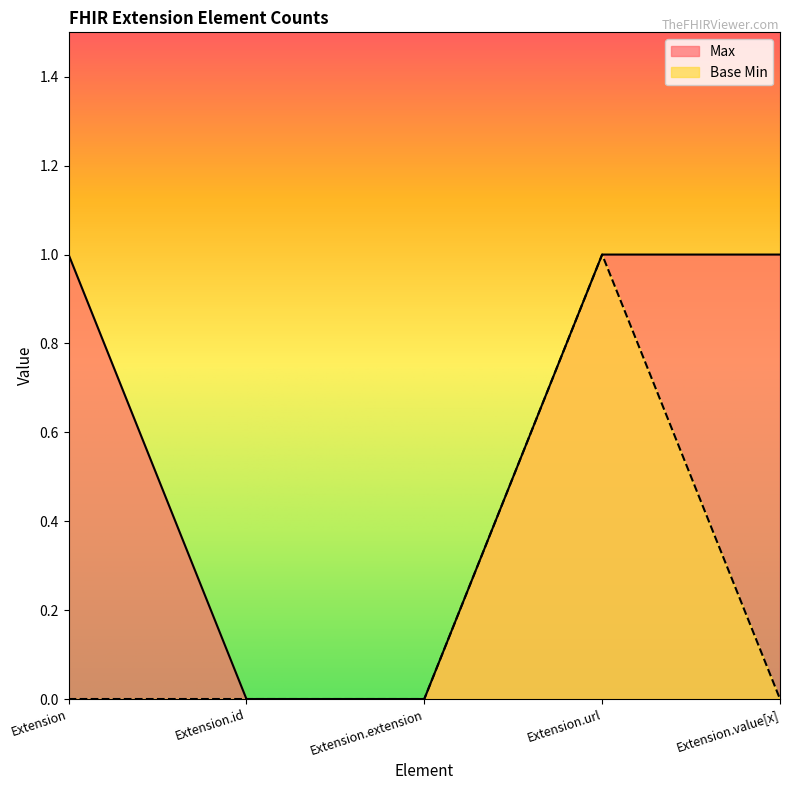

The value of Max at Extension is 0. True or false?

False